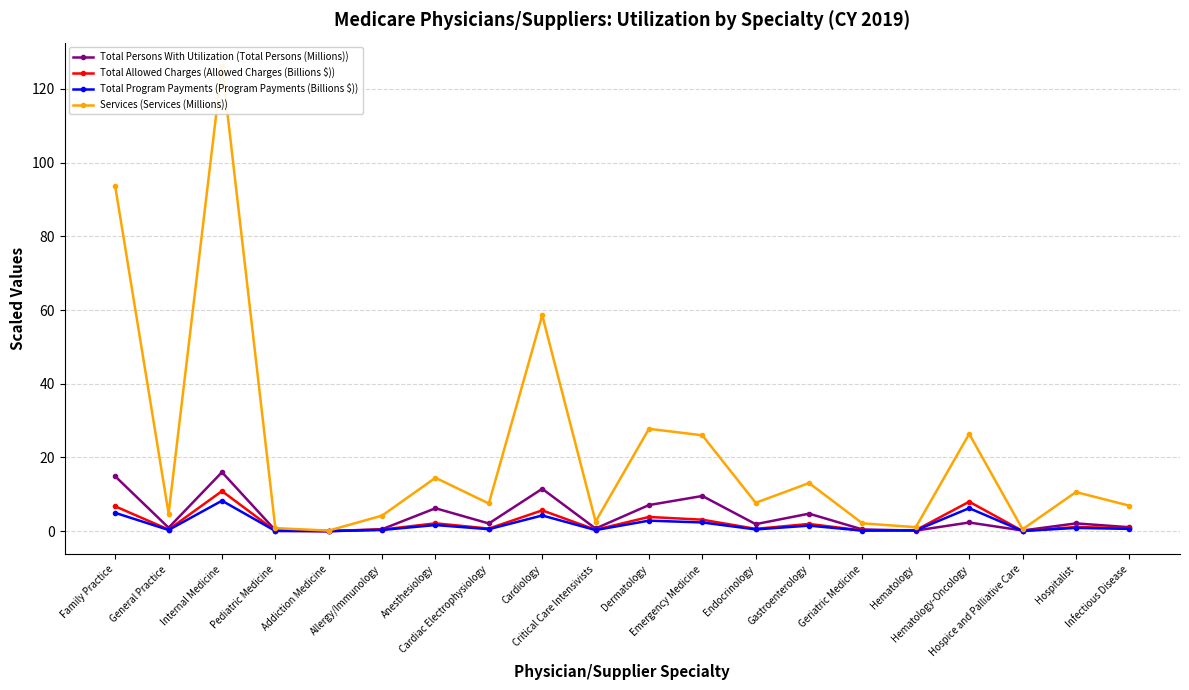

True or false: Total Persons With Utilization (Total Persons (Millions)) has a value of 0.8 at Hospitalist.

False